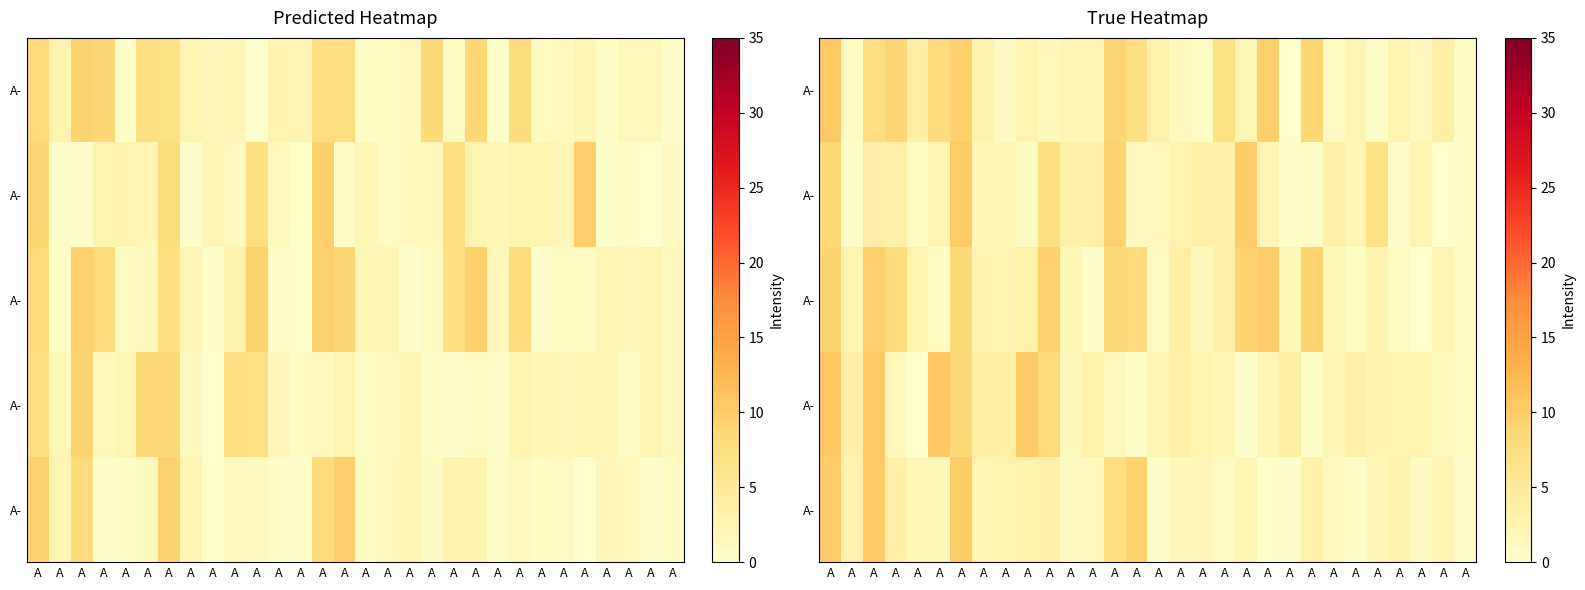

At which category is the sum across all series the highest?

A